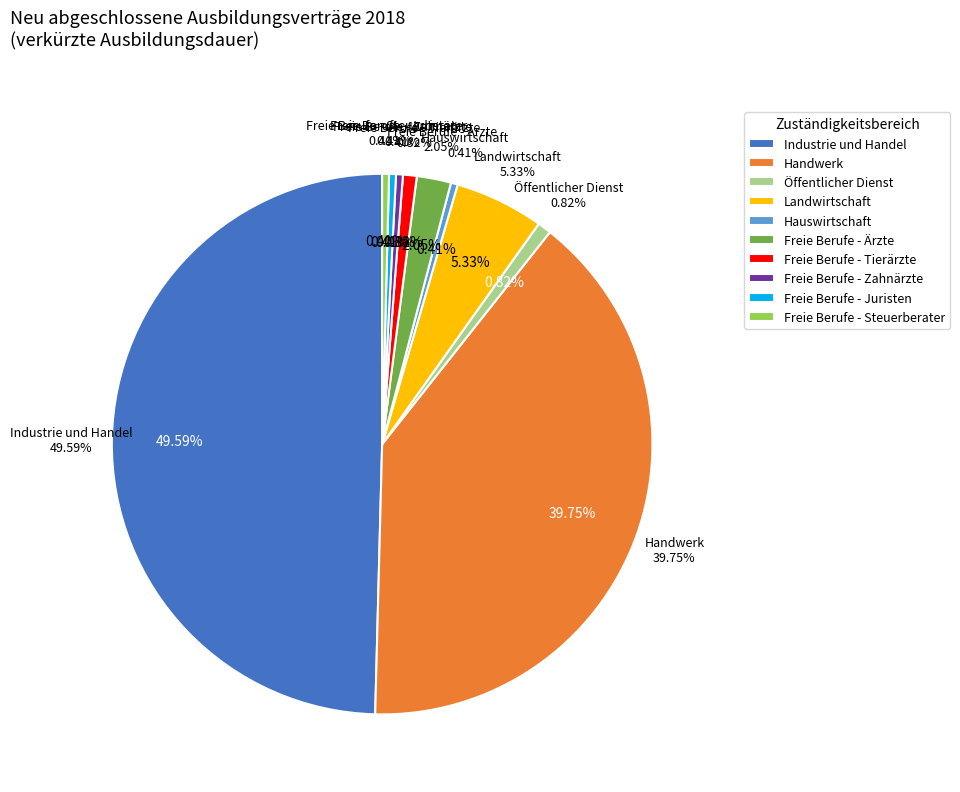

Approximately how many times larger is the value at Handwerk compared to Freie Berufe - Zahnärzte?

97.0